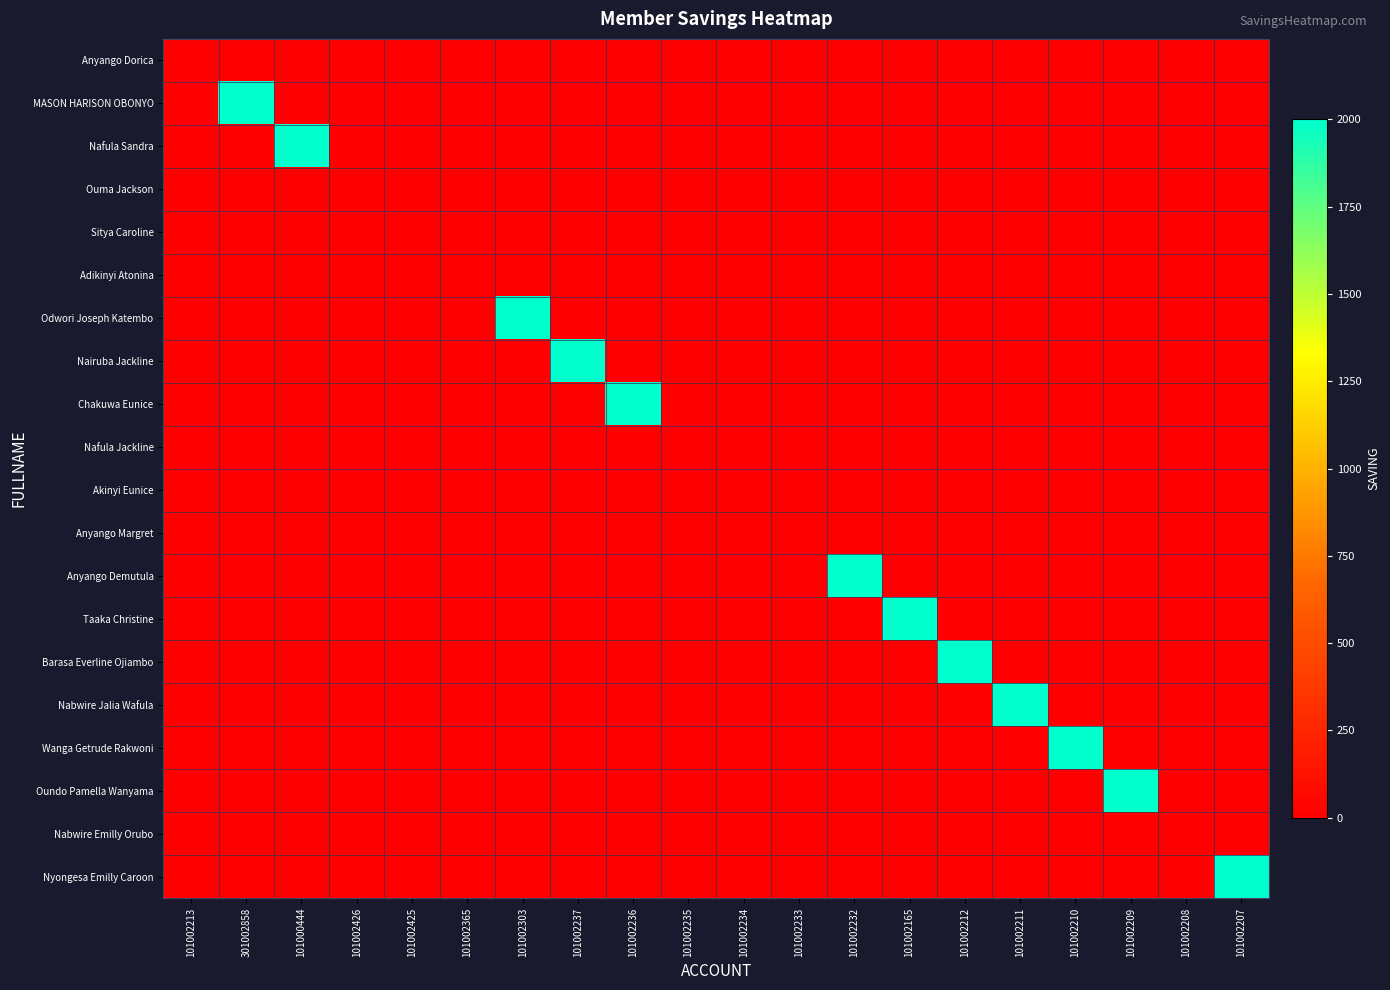

Reading left to right, what are all the values shown in this chart?

Anyango Dorica: 101002213=0	301002858=0	101000444=0	101002426=0	101002425=0	101002365=0	101002303=0	101002237=0	101002236=0	101002235=0	101002234=0	101002233=0	101002232=0	101002165=0	101002212=0	101002211=0	101002210=0	101002209=0	101002208=0	101002207=0
MASON HARISON OBONYO: 101002213=0	301002858=2000	101000444=0	101002426=0	101002425=0	101002365=0	101002303=0	101002237=0	101002236=0	101002235=0	101002234=0	101002233=0	101002232=0	101002165=0	101002212=0	101002211=0	101002210=0	101002209=0	101002208=0	101002207=0
Nafula Sandra: 101002213=0	301002858=0	101000444=2000	101002426=0	101002425=0	101002365=0	101002303=0	101002237=0	101002236=0	101002235=0	101002234=0	101002233=0	101002232=0	101002165=0	101002212=0	101002211=0	101002210=0	101002209=0	101002208=0	101002207=0
Ouma Jackson: 101002213=0	301002858=0	101000444=0	101002426=0	101002425=0	101002365=0	101002303=0	101002237=0	101002236=0	101002235=0	101002234=0	101002233=0	101002232=0	101002165=0	101002212=0	101002211=0	101002210=0	101002209=0	101002208=0	101002207=0
Sitya Caroline: 101002213=0	301002858=0	101000444=0	101002426=0	101002425=0	101002365=0	101002303=0	101002237=0	101002236=0	101002235=0	101002234=0	101002233=0	101002232=0	101002165=0	101002212=0	101002211=0	101002210=0	101002209=0	101002208=0	101002207=0
Adikinyi Atonina: 101002213=0	301002858=0	101000444=0	101002426=0	101002425=0	101002365=0	101002303=0	101002237=0	101002236=0	101002235=0	101002234=0	101002233=0	101002232=0	101002165=0	101002212=0	101002211=0	101002210=0	101002209=0	101002208=0	101002207=0
Odwori Joseph Katembo: 101002213=0	301002858=0	101000444=0	101002426=0	101002425=0	101002365=0	101002303=2000	101002237=0	101002236=0	101002235=0	101002234=0	101002233=0	101002232=0	101002165=0	101002212=0	101002211=0	101002210=0	101002209=0	101002208=0	101002207=0
Nairuba Jackline: 101002213=0	301002858=0	101000444=0	101002426=0	101002425=0	101002365=0	101002303=0	101002237=2000	101002236=0	101002235=0	101002234=0	101002233=0	101002232=0	101002165=0	101002212=0	101002211=0	101002210=0	101002209=0	101002208=0	101002207=0
Chakuwa Eunice: 101002213=0	301002858=0	101000444=0	101002426=0	101002425=0	101002365=0	101002303=0	101002237=0	101002236=2000	101002235=0	101002234=0	101002233=0	101002232=0	101002165=0	101002212=0	101002211=0	101002210=0	101002209=0	101002208=0	101002207=0
Nafula Jackline: 101002213=0	301002858=0	101000444=0	101002426=0	101002425=0	101002365=0	101002303=0	101002237=0	101002236=0	101002235=0	101002234=0	101002233=0	101002232=0	101002165=0	101002212=0	101002211=0	101002210=0	101002209=0	101002208=0	101002207=0
Akinyi Eunice: 101002213=0	301002858=0	101000444=0	101002426=0	101002425=0	101002365=0	101002303=0	101002237=0	101002236=0	101002235=0	101002234=0	101002233=0	101002232=0	101002165=0	101002212=0	101002211=0	101002210=0	101002209=0	101002208=0	101002207=0
Anyango Margret: 101002213=0	301002858=0	101000444=0	101002426=0	101002425=0	101002365=0	101002303=0	101002237=0	101002236=0	101002235=0	101002234=0	101002233=0	101002232=0	101002165=0	101002212=0	101002211=0	101002210=0	101002209=0	101002208=0	101002207=0
Anyango Demutula: 101002213=0	301002858=0	101000444=0	101002426=0	101002425=0	101002365=0	101002303=0	101002237=0	101002236=0	101002235=0	101002234=0	101002233=0	101002232=2000	101002165=0	101002212=0	101002211=0	101002210=0	101002209=0	101002208=0	101002207=0
Taaka Christine: 101002213=0	301002858=0	101000444=0	101002426=0	101002425=0	101002365=0	101002303=0	101002237=0	101002236=0	101002235=0	101002234=0	101002233=0	101002232=0	101002165=2000	101002212=0	101002211=0	101002210=0	101002209=0	101002208=0	101002207=0
Barasa Everline Ojiambo: 101002213=0	301002858=0	101000444=0	101002426=0	101002425=0	101002365=0	101002303=0	101002237=0	101002236=0	101002235=0	101002234=0	101002233=0	101002232=0	101002165=0	101002212=2000	101002211=0	101002210=0	101002209=0	101002208=0	101002207=0
Nabwire Jalia Wafula: 101002213=0	301002858=0	101000444=0	101002426=0	101002425=0	101002365=0	101002303=0	101002237=0	101002236=0	101002235=0	101002234=0	101002233=0	101002232=0	101002165=0	101002212=0	101002211=2000	101002210=0	101002209=0	101002208=0	101002207=0
Wanga Getrude Rakwoni: 101002213=0	301002858=0	101000444=0	101002426=0	101002425=0	101002365=0	101002303=0	101002237=0	101002236=0	101002235=0	101002234=0	101002233=0	101002232=0	101002165=0	101002212=0	101002211=0	101002210=2000	101002209=0	101002208=0	101002207=0
Oundo Pamella Wanyama: 101002213=0	301002858=0	101000444=0	101002426=0	101002425=0	101002365=0	101002303=0	101002237=0	101002236=0	101002235=0	101002234=0	101002233=0	101002232=0	101002165=0	101002212=0	101002211=0	101002210=0	101002209=2000	101002208=0	101002207=0
Nabwire Emilly Orubo: 101002213=0	301002858=0	101000444=0	101002426=0	101002425=0	101002365=0	101002303=0	101002237=0	101002236=0	101002235=0	101002234=0	101002233=0	101002232=0	101002165=0	101002212=0	101002211=0	101002210=0	101002209=0	101002208=0	101002207=0
Nyongesa Emilly Caroon: 101002213=0	301002858=0	101000444=0	101002426=0	101002425=0	101002365=0	101002303=0	101002237=0	101002236=0	101002235=0	101002234=0	101002233=0	101002232=0	101002165=0	101002212=0	101002211=0	101002210=0	101002209=0	101002208=0	101002207=2000